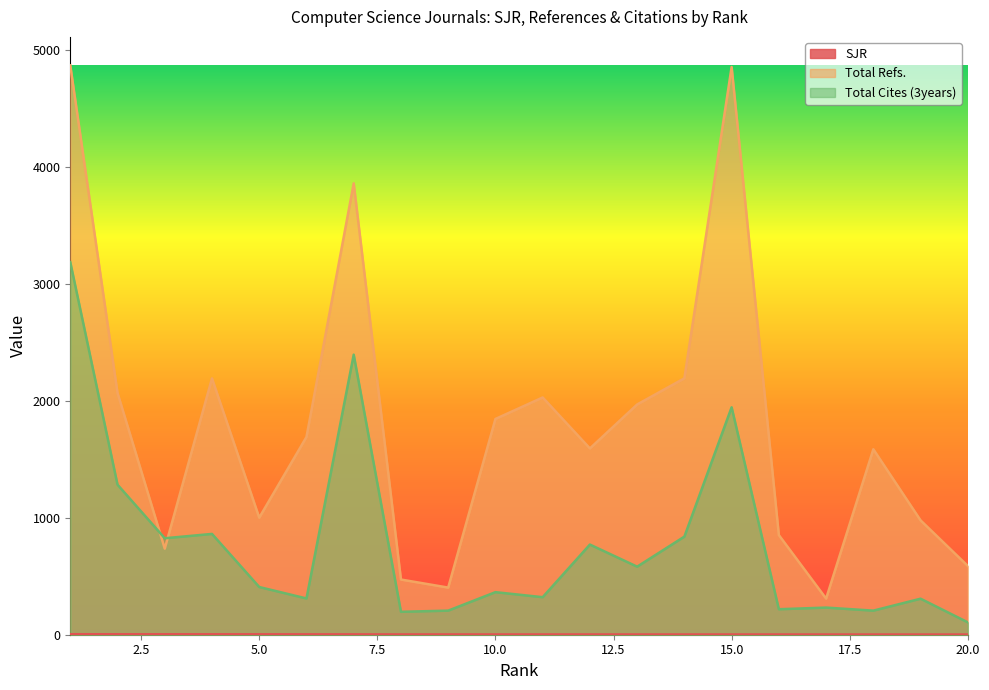

Rank the series by their maximum value, from highest to lowest.

Total Refs., Total Cites (3years), SJR